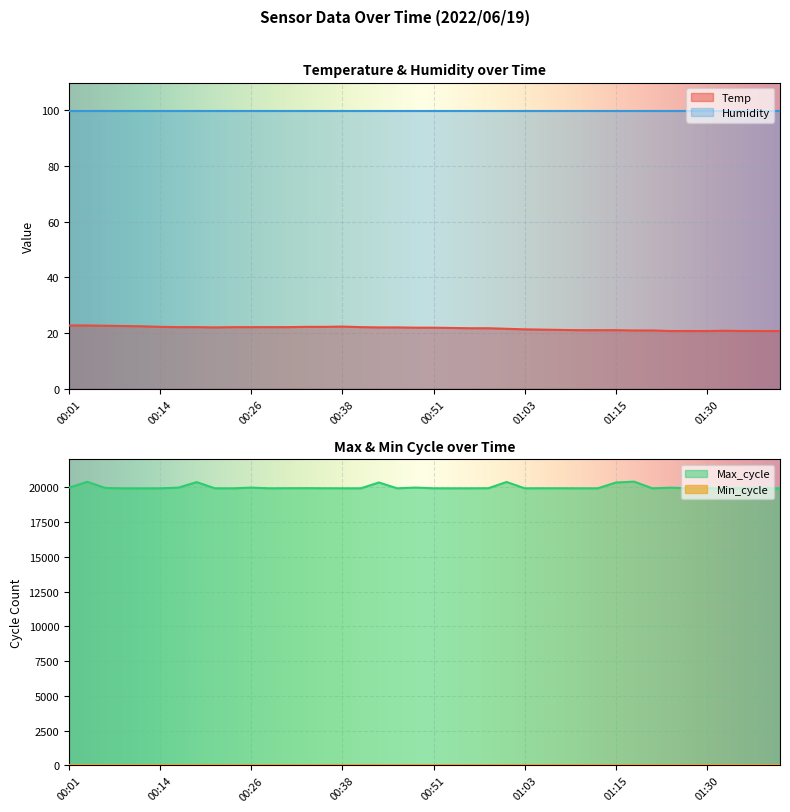

The value of Max_cycle at 00:04 is 31368.1. True or false?

False